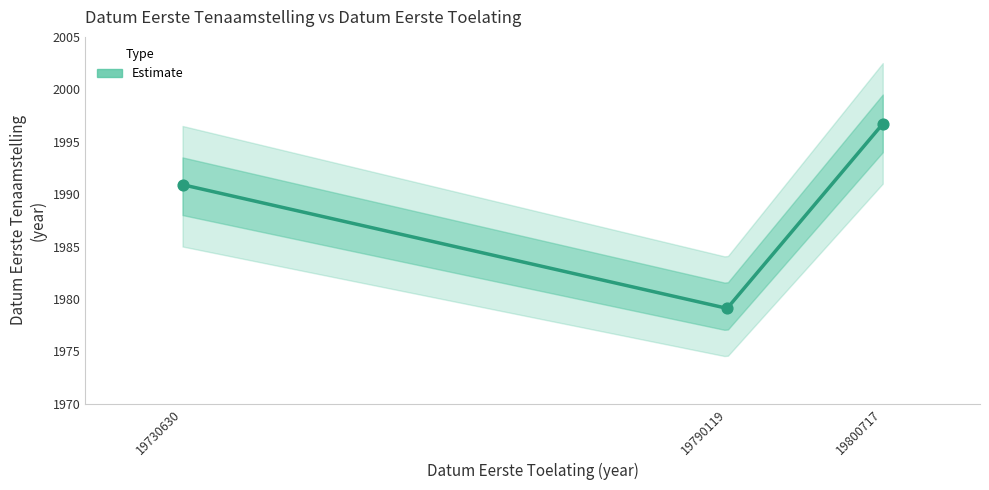

Approximately how many times larger is the value at 19730630 compared to 19790119?

1.0